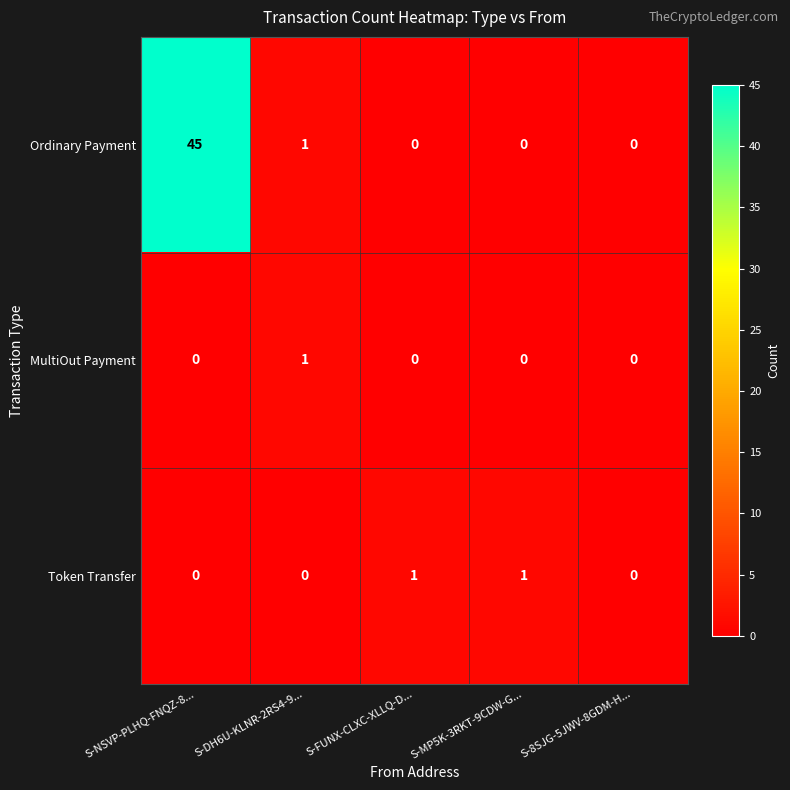

Which series has the largest range (max minus min)?

Ordinary Payment